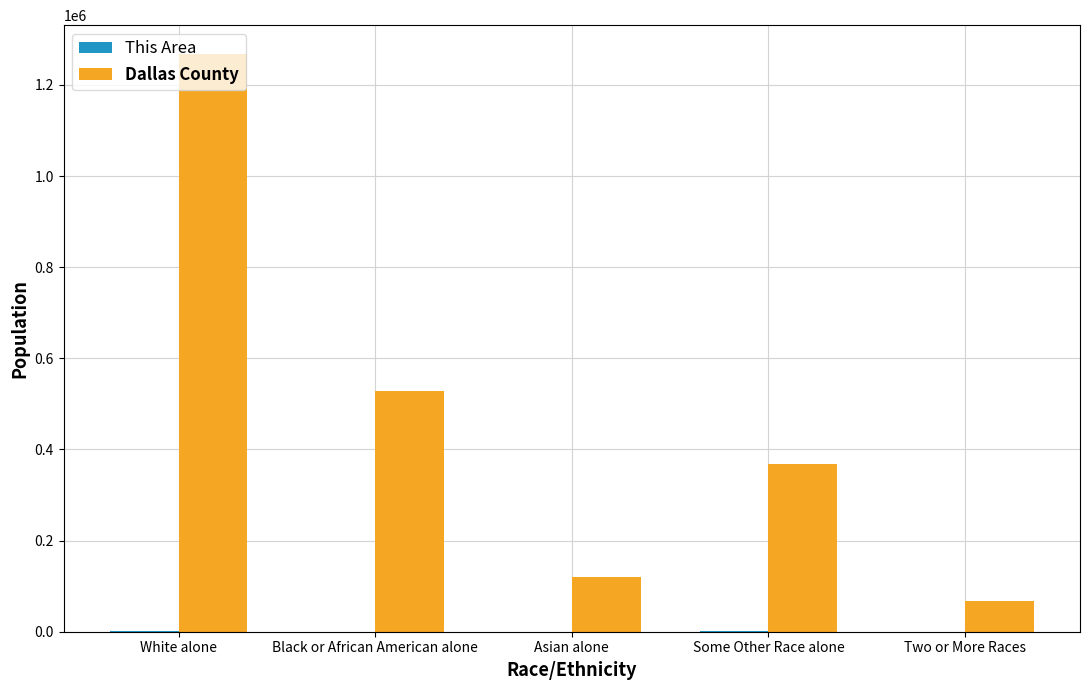

What is the greatest value displayed?

1267861